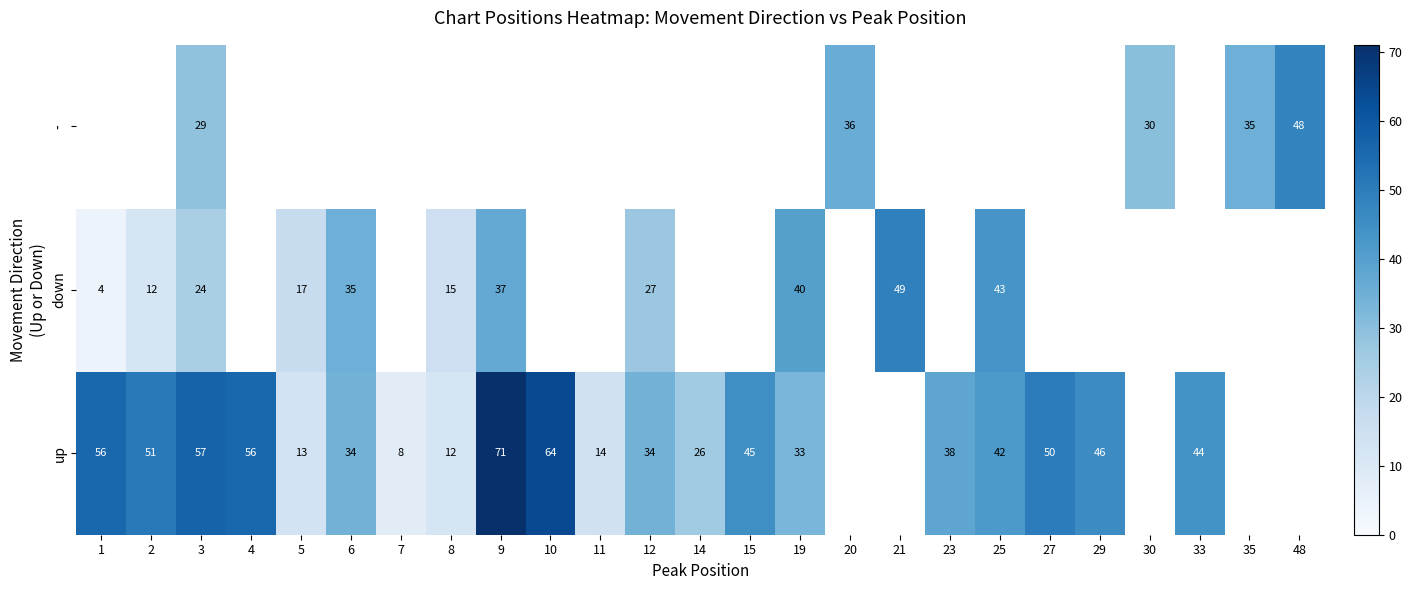

Is it true that up equals 29.0 at 27?

False